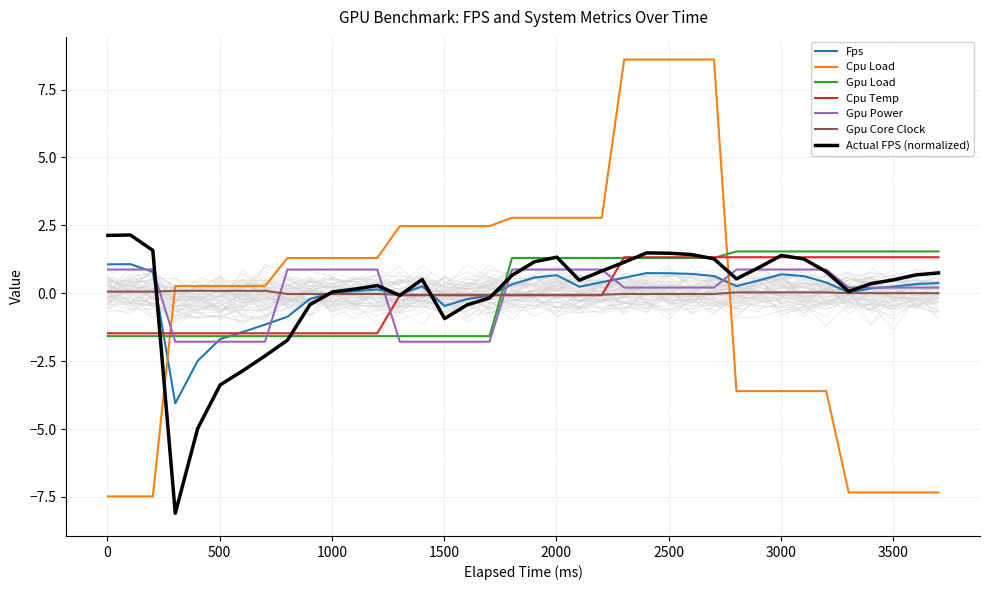

How many values in the fps series exceed 0?

27